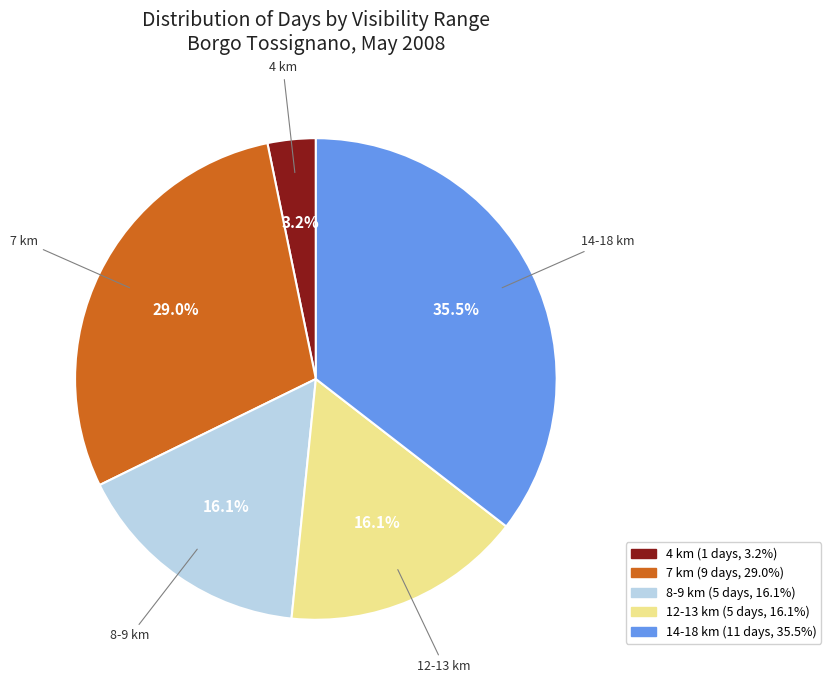

Is there any slice that represents more than half of the pie?

No